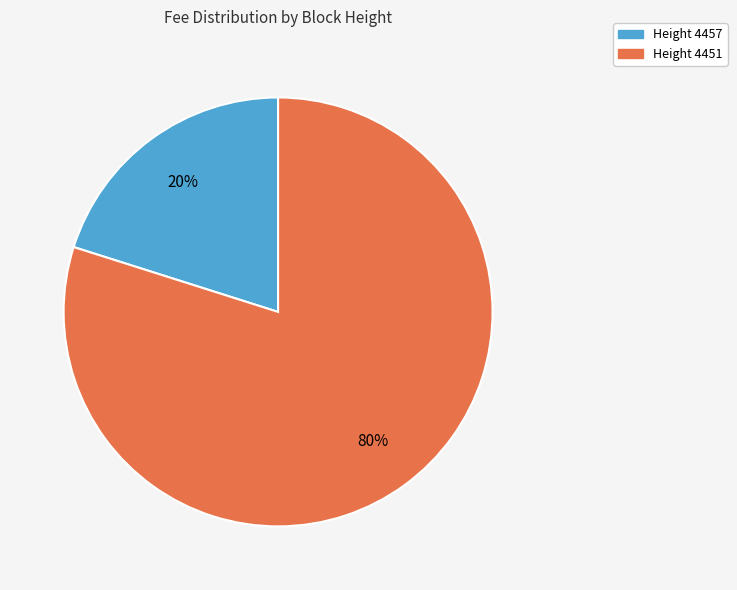

Is there a majority slice in this chart?

Yes